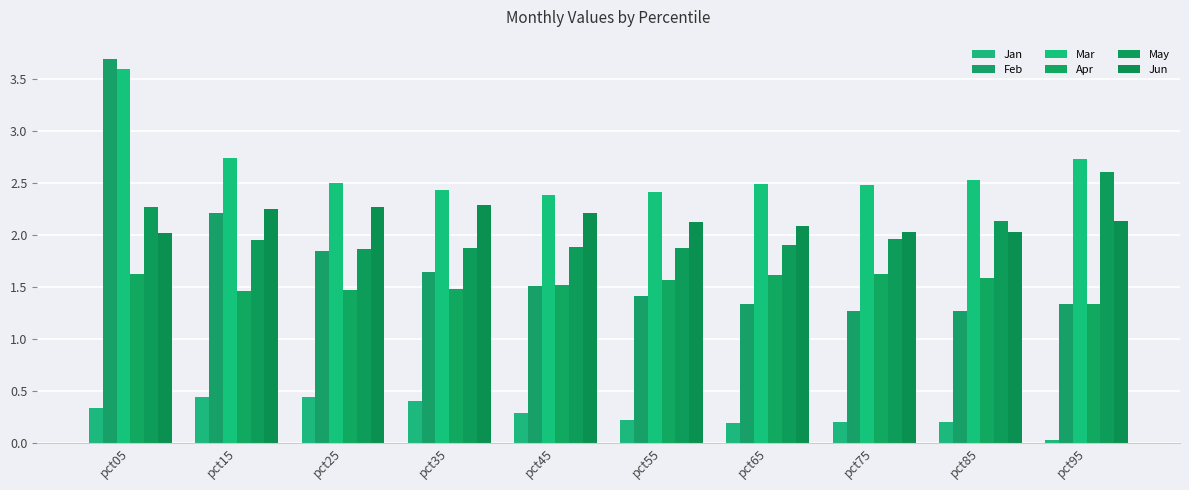

Where is Mar nearest to the value 2?

pct45